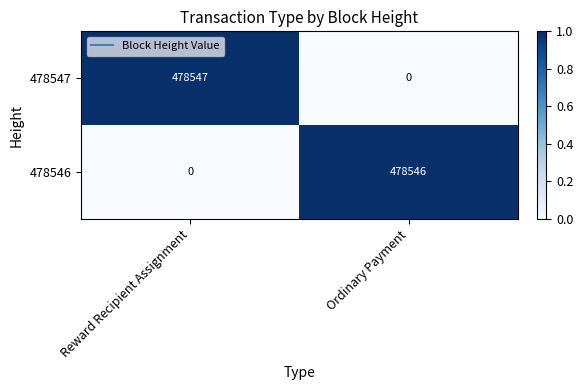

Which series has the widest spread of values?

478547